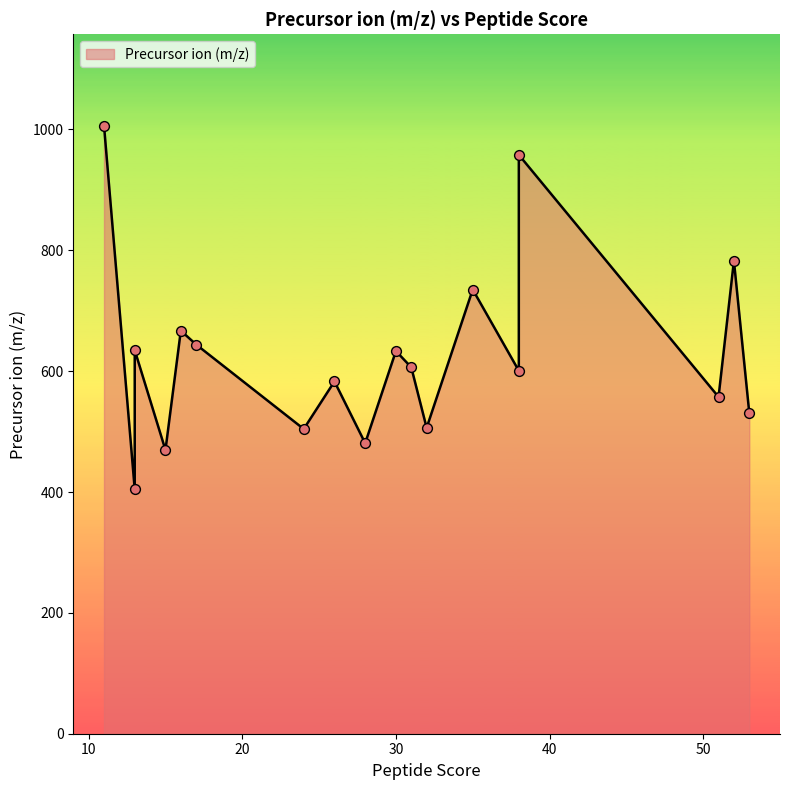

What is the change in value from 32 to 30?

+127.0